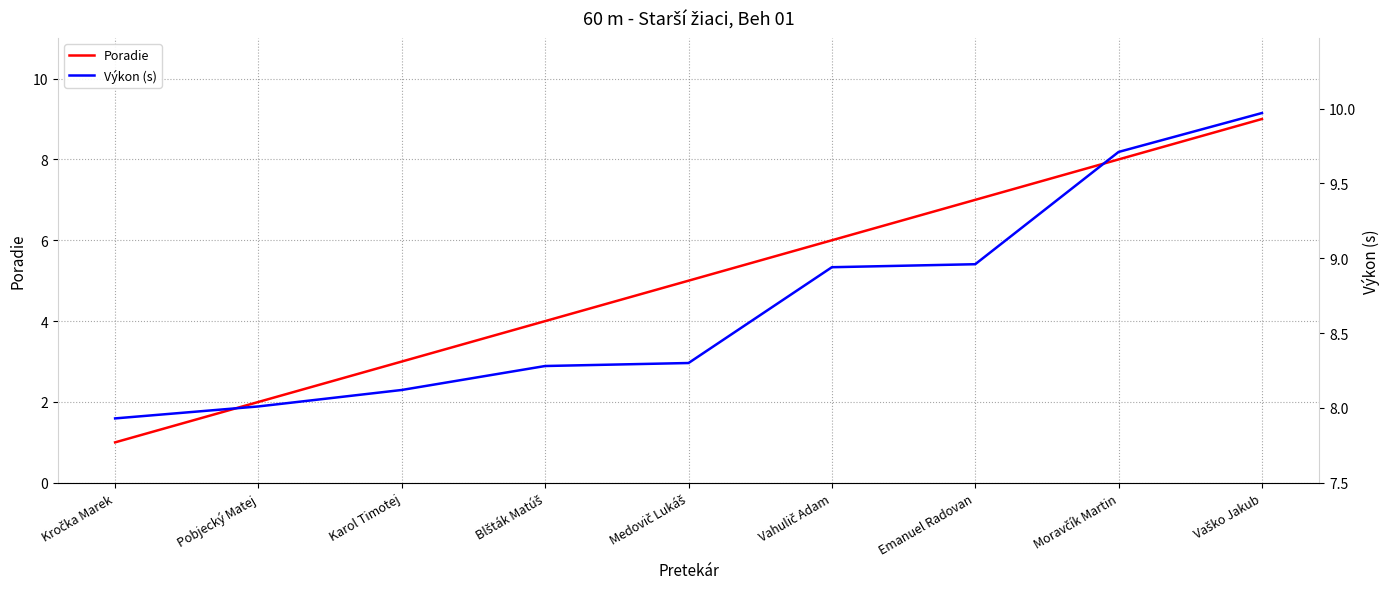

What is the difference between the maximum and second lowest values in the Poradie series?

7